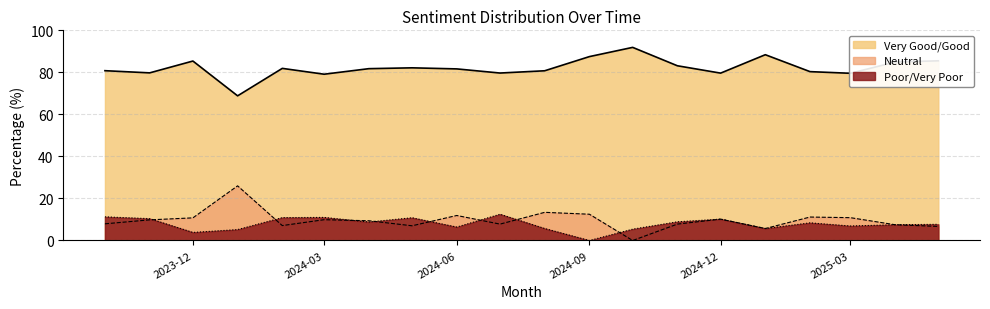

Reading left to right, list all the values displayed in this chart.

Very Good/Good: 80.8	79.8	85.4	68.8	81.9	79.1	81.8	82.2	81.7	79.7	80.8	87.5	91.9	83.1	79.6	88.4	80.3	79.6	84.9	85.5
Neutral: 7.9	9.8	10.8	26.0	7.1	9.9	9.4	7.0	11.9	7.8	13.4	12.5	0.0	7.8	10.2	5.7	11.2	10.9	7.5	6.7
Poor/Very Poor: 11.2	10.4	3.8	5.2	10.9	11.0	8.8	10.8	6.4	12.5	5.7	0.0	5.4	8.9	10.2	5.7	8.4	6.9	7.5	7.7